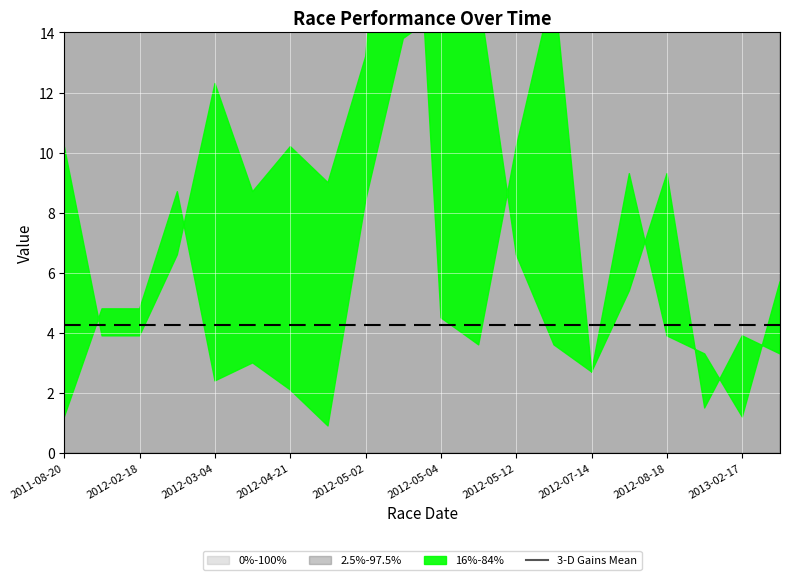

What is the ratio of the value at 2012-05-12 to the value at 2012-04-21?

1.3